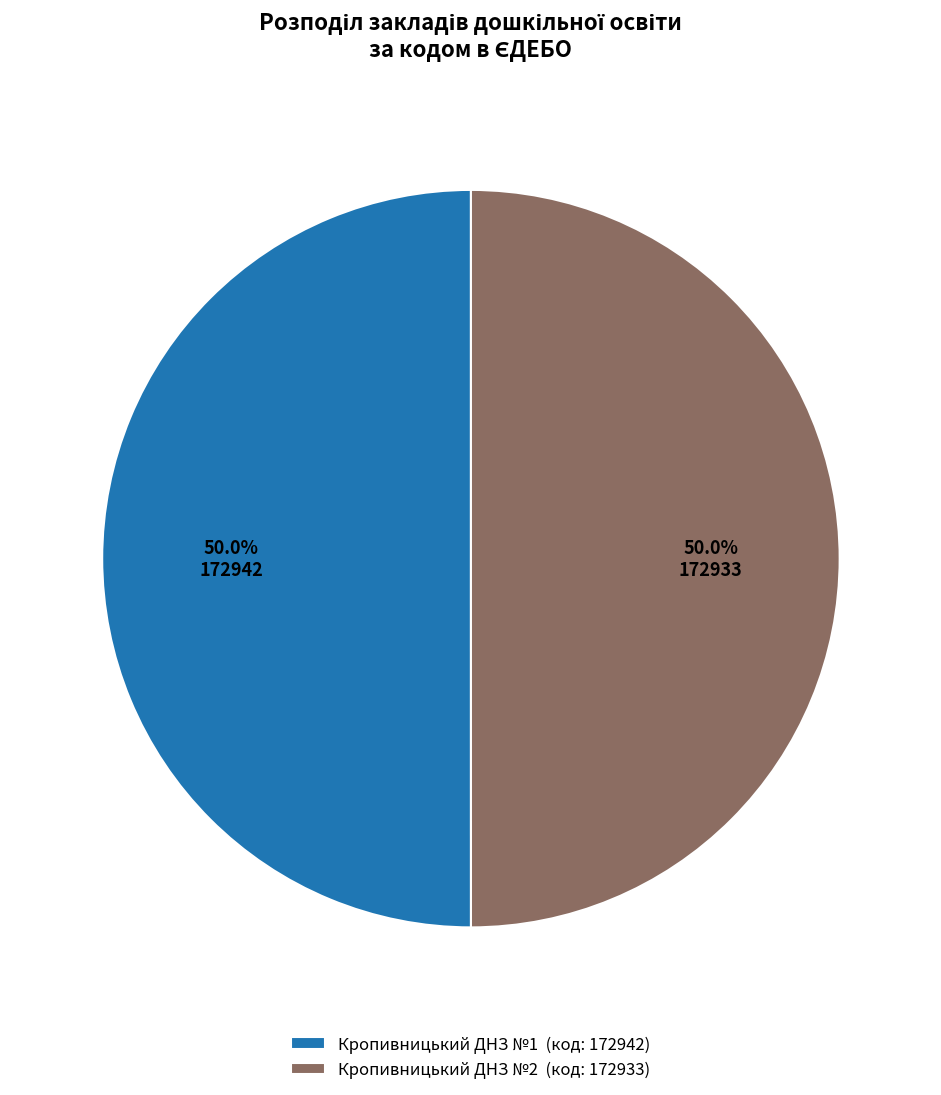

To the nearest percent, what is the combined percentage of Кропивницький ДНЗ №1 and Кропивницький ДНЗ №2?

100%